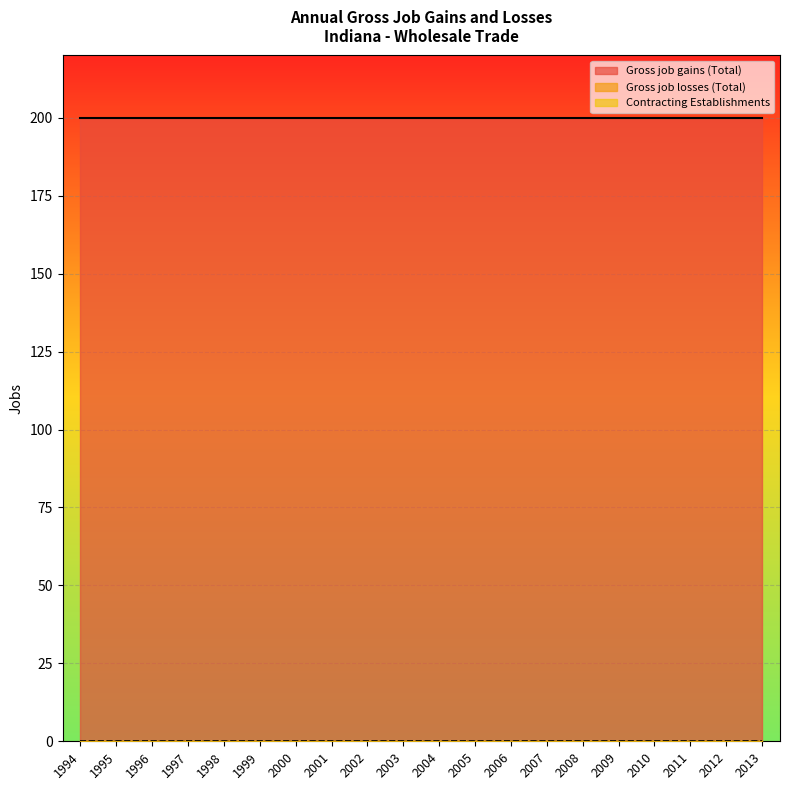

Rank the categories by Contracting Establishments value from lowest to highest.

1994, 1995, 1996, 1997, 1998, 1999, 2000, 2001, 2002, 2003, 2004, 2005, 2006, 2007, 2008, 2009, 2010, 2011, 2012, 2013